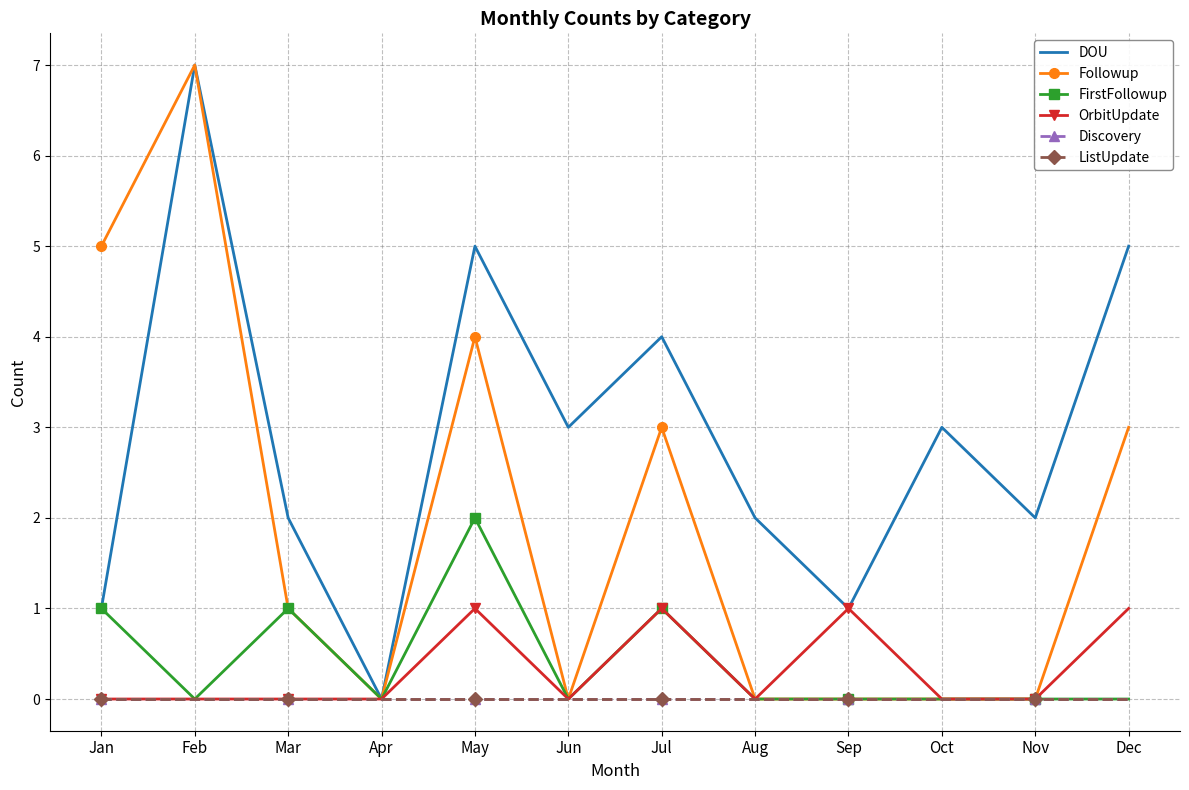

Between Dec and Feb, which is larger?

Feb